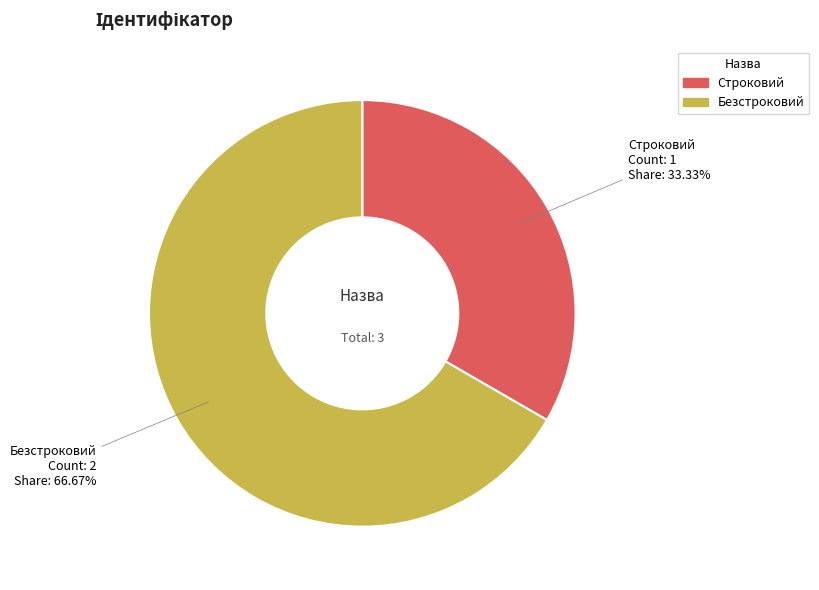

How many segments does this pie chart have?

2